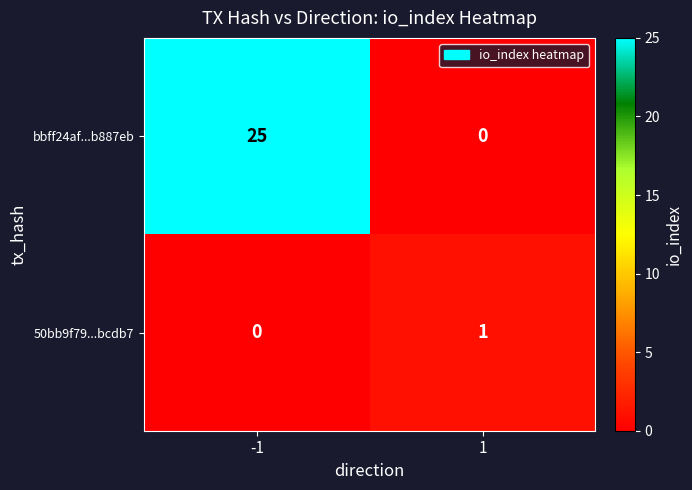

What is the difference between the maximum and minimum values in the bbff24af...b887eb series?

25